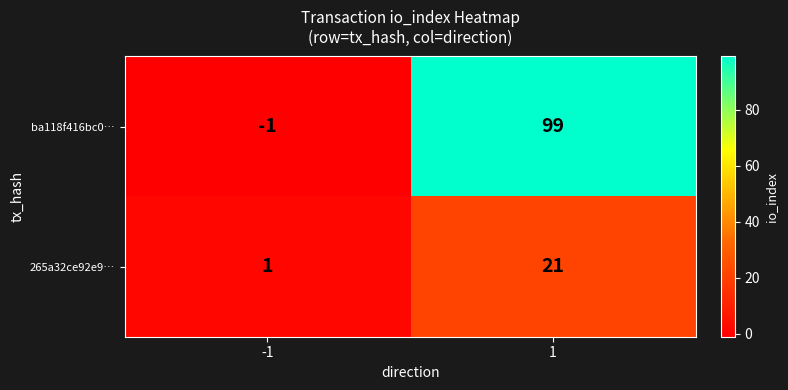

How many data points does each series have?

2